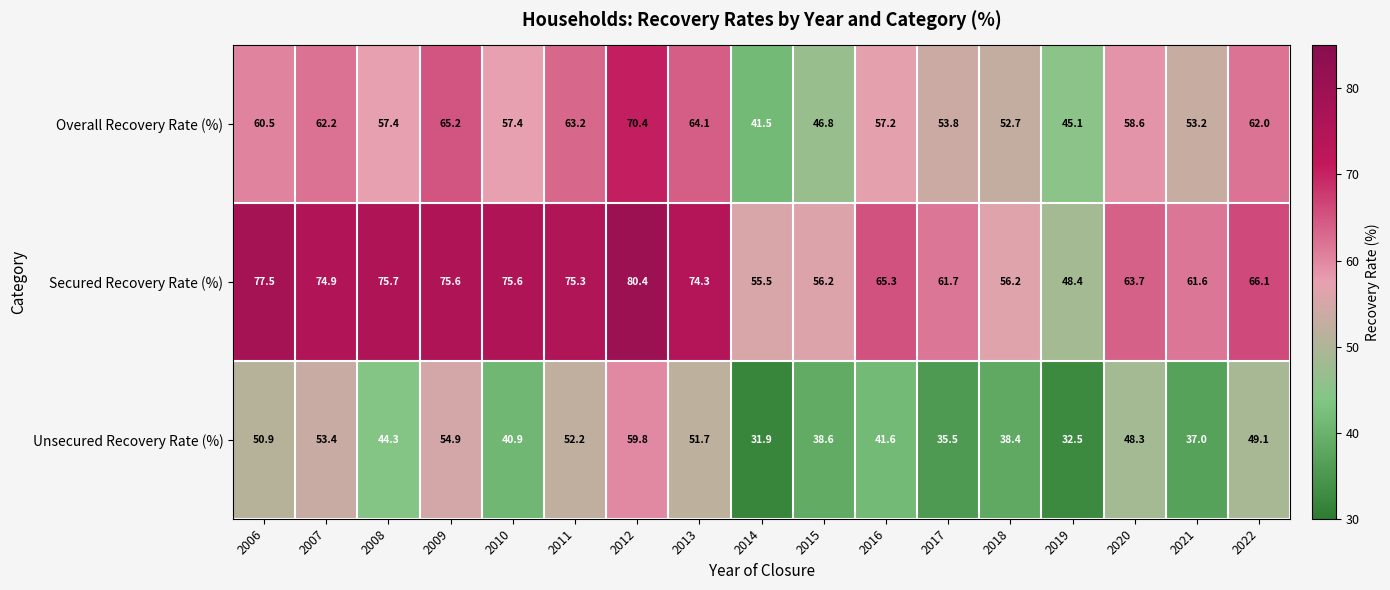

What is the highest value of the Secured Recovery Rate (%) series?

80.4